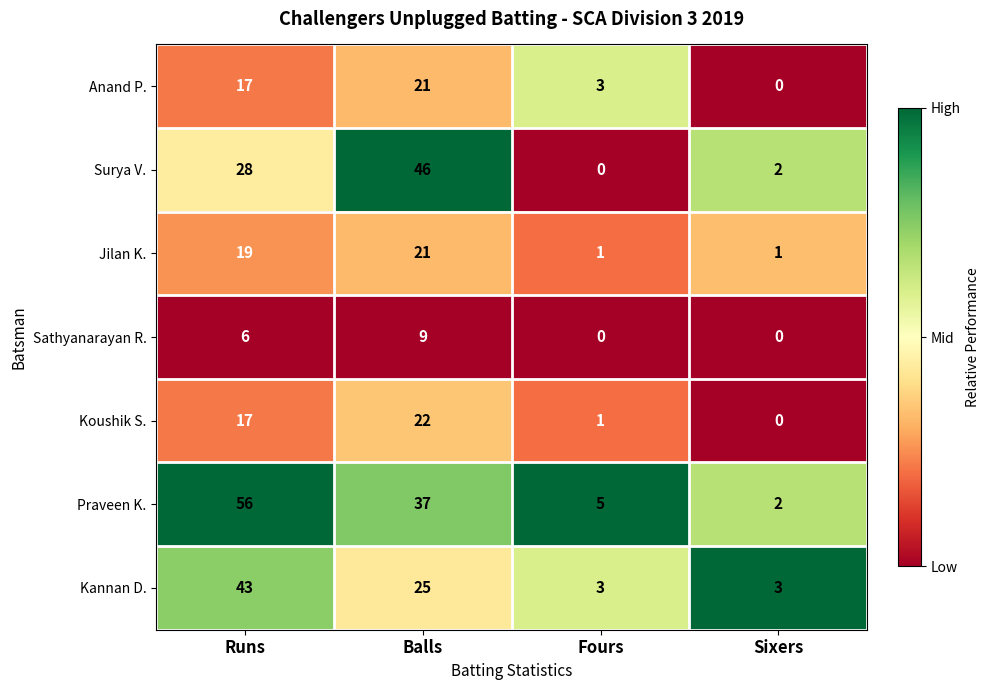

What is the difference between the Surya V. values at Balls and Sixers?

44